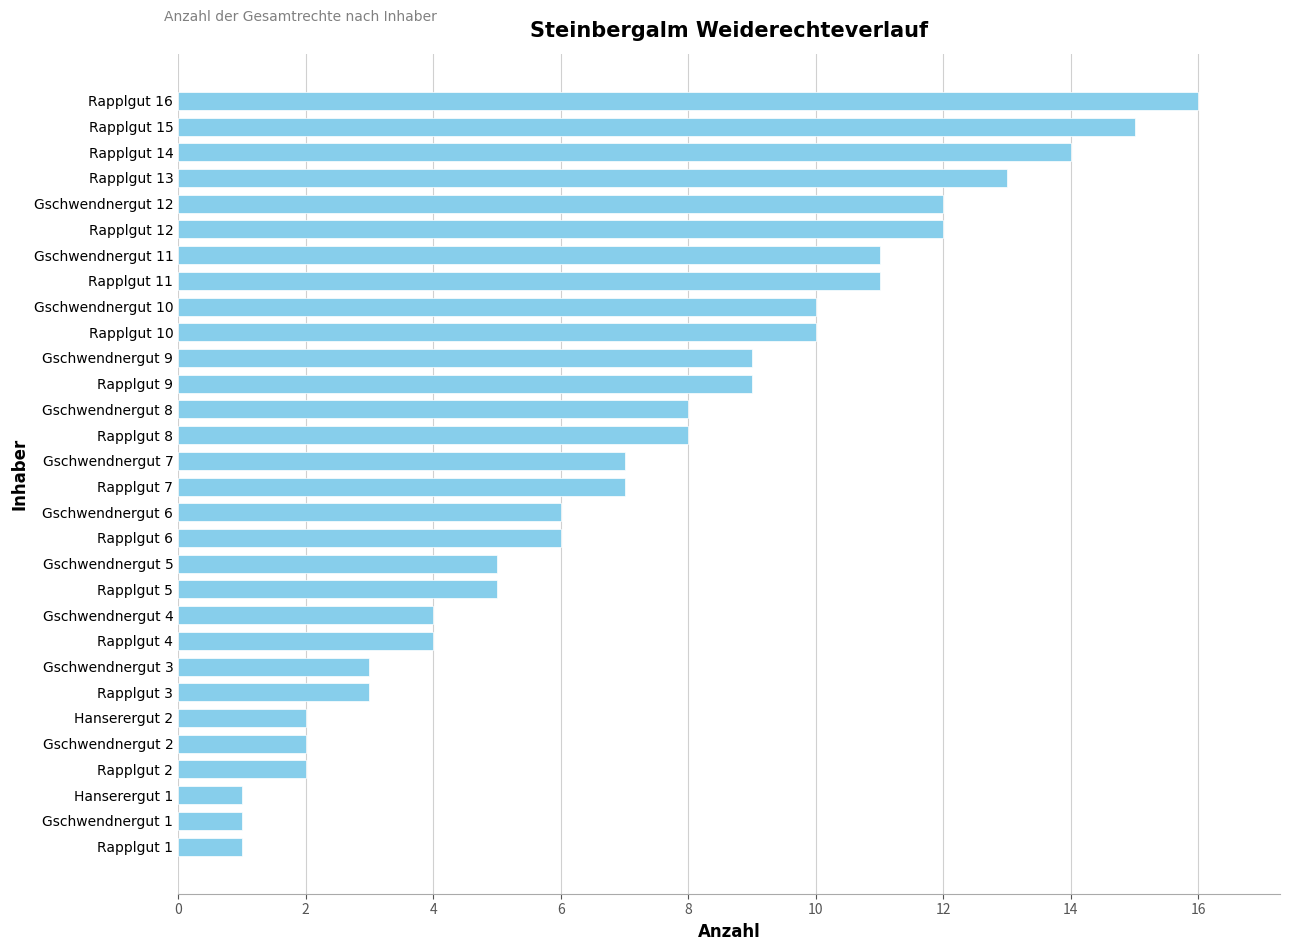

Reading top to bottom, list all the values displayed in this chart.

16	15	14	13	12	12	11	11	10	10	9	9	8	8	7	7	6	6	5	5	4	4	3	3	2	2	2	1	1	1